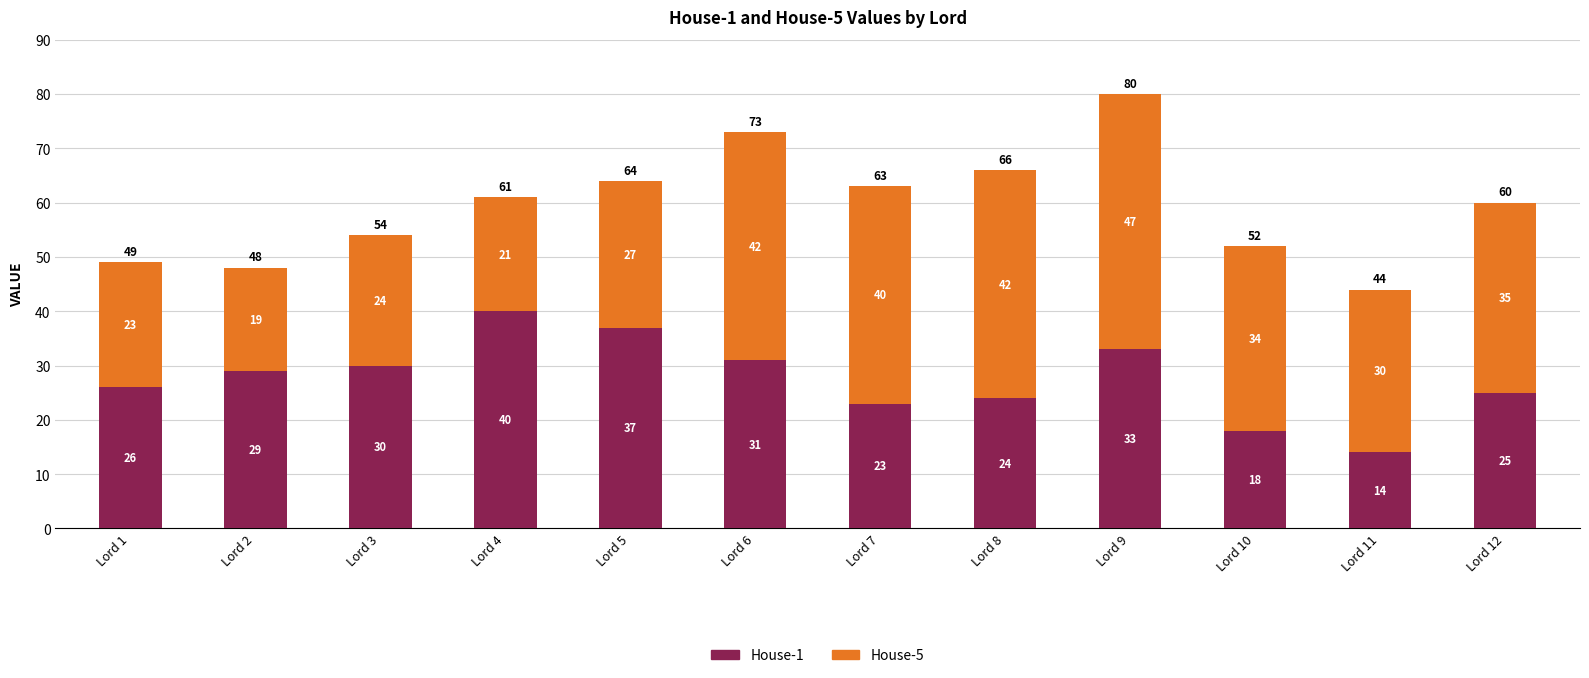

Rank the categories by House-1 value from lowest to highest.

Lord 11, Lord 10, Lord 7, Lord 8, Lord 12, Lord 1, Lord 2, Lord 3, Lord 6, Lord 9, Lord 5, Lord 4